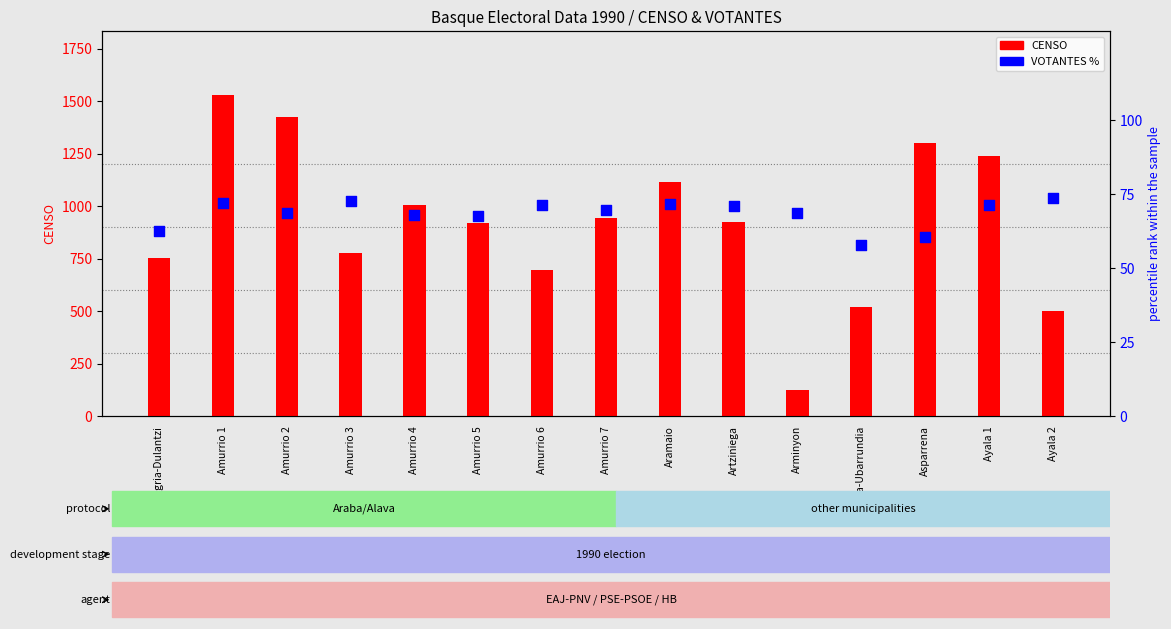

At which category is the sum across all series the highest?

Amurrio 1